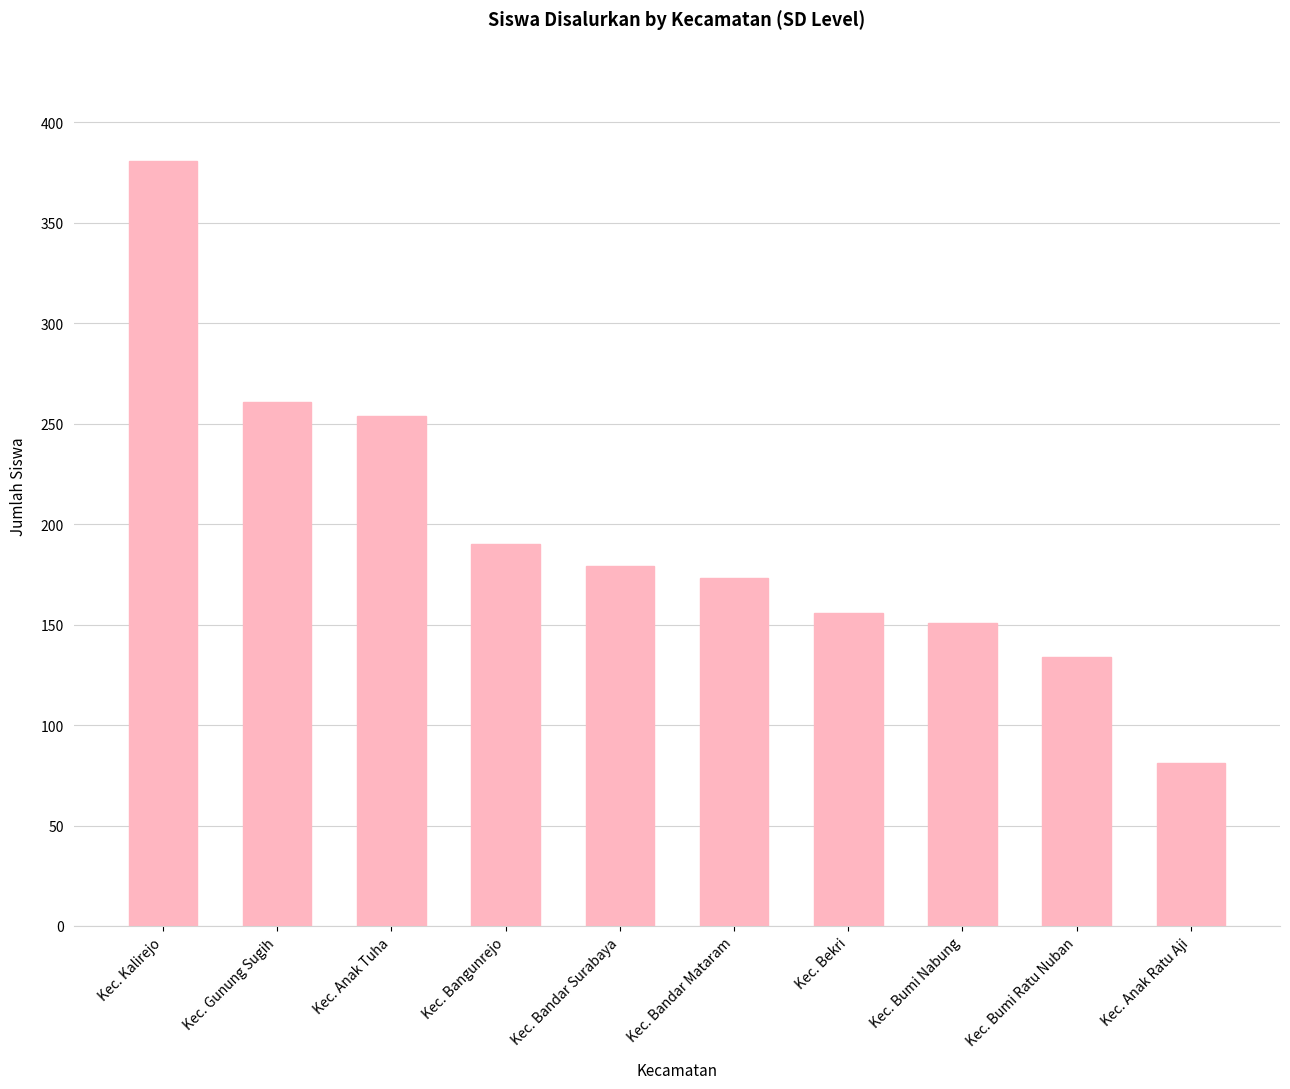

What is the ratio of the value at Kec. Bumi Ratu Nuban to the value at Kec. Gunung Sugih?

0.5